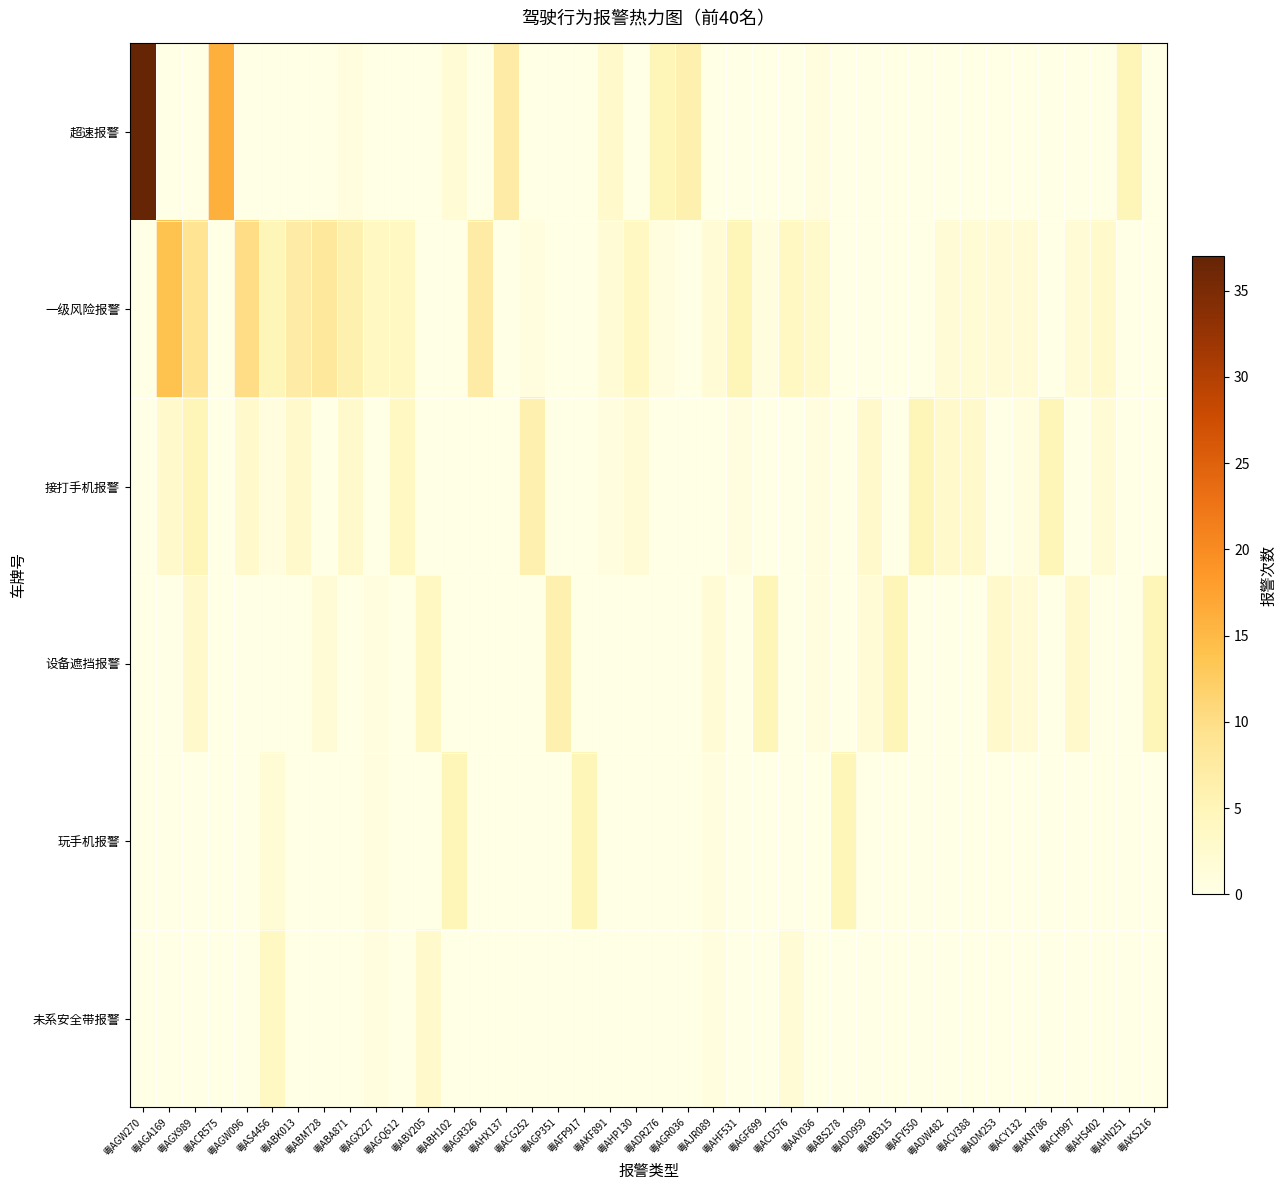

What is the total value across all series at 粤ABB315?

5